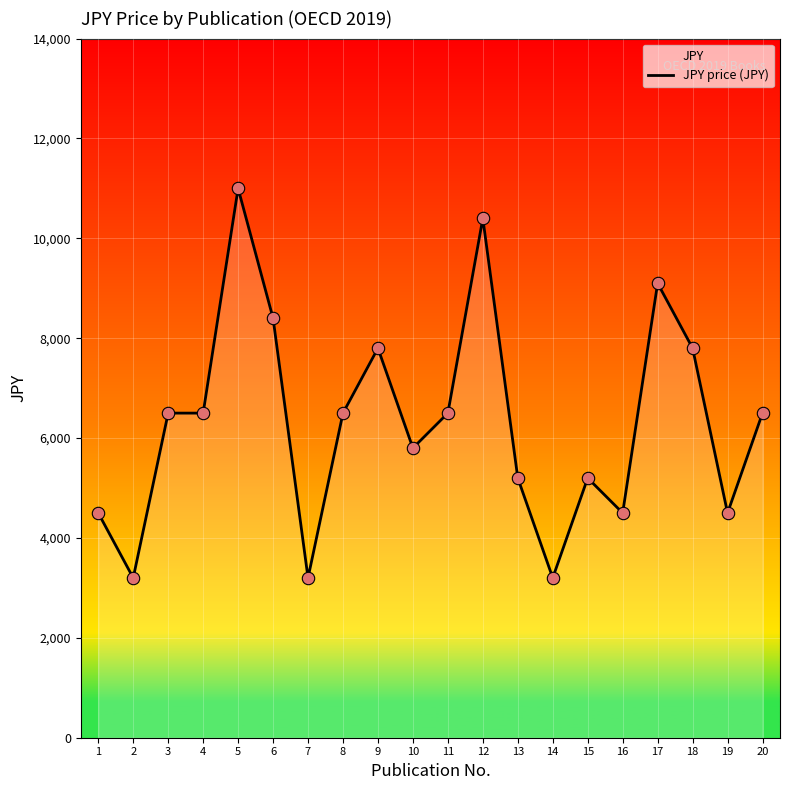

Approximately how many times larger is the value at 7 compared to 1?

0.7